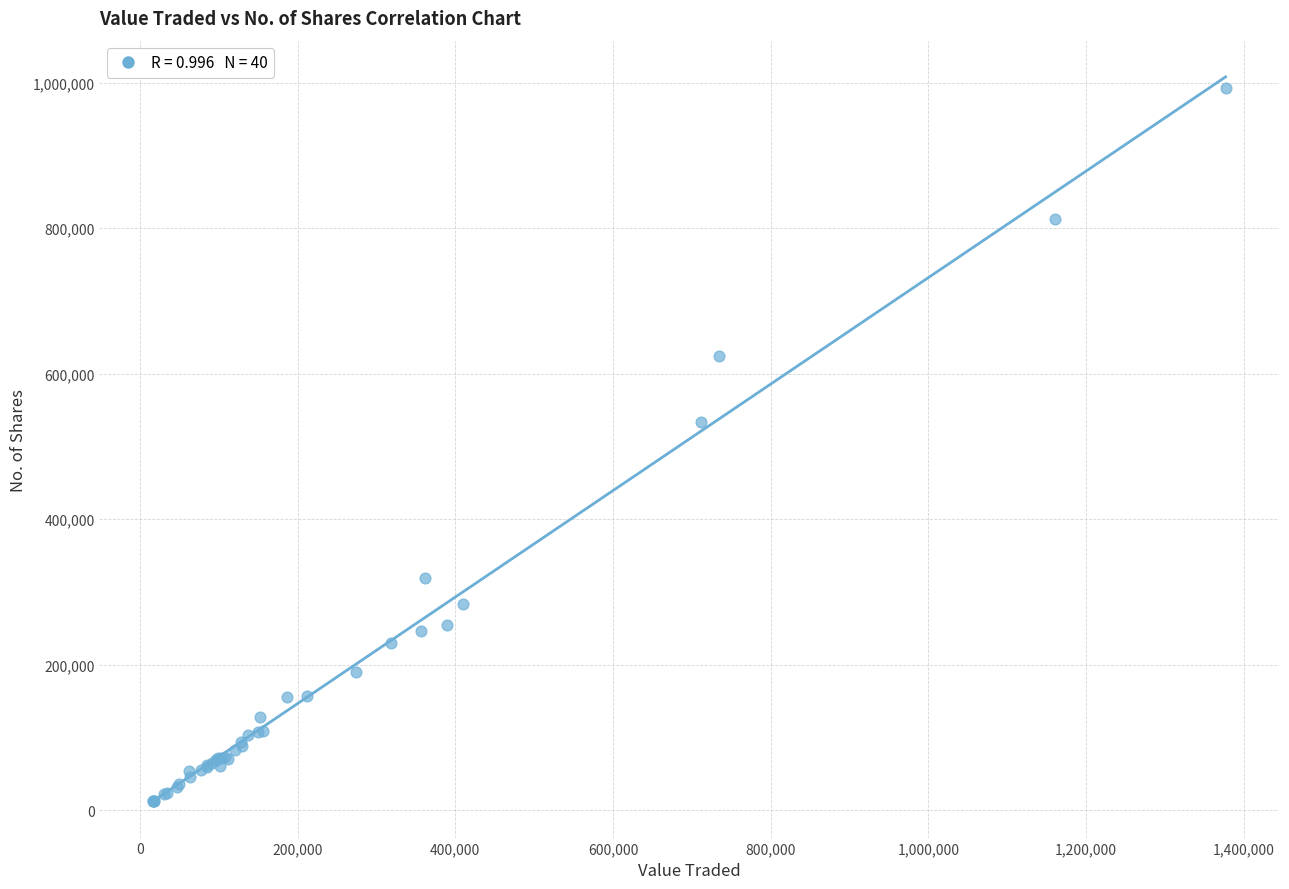

What Y value in the scatter plot is closest to 502285?

533513